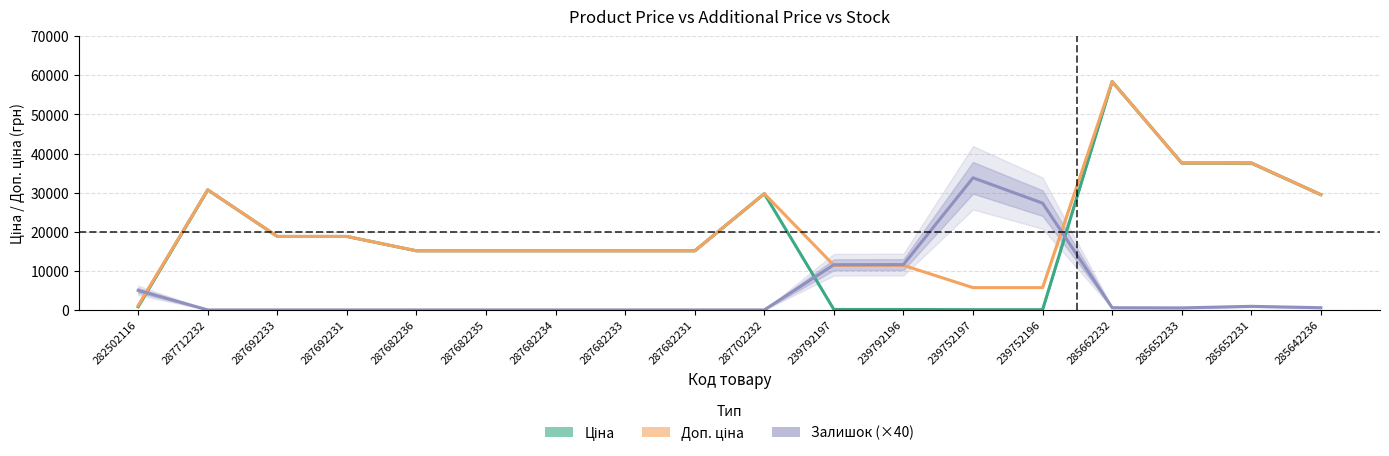

What is the difference between the second highest and second lowest values in the Ціна series?

37536.6